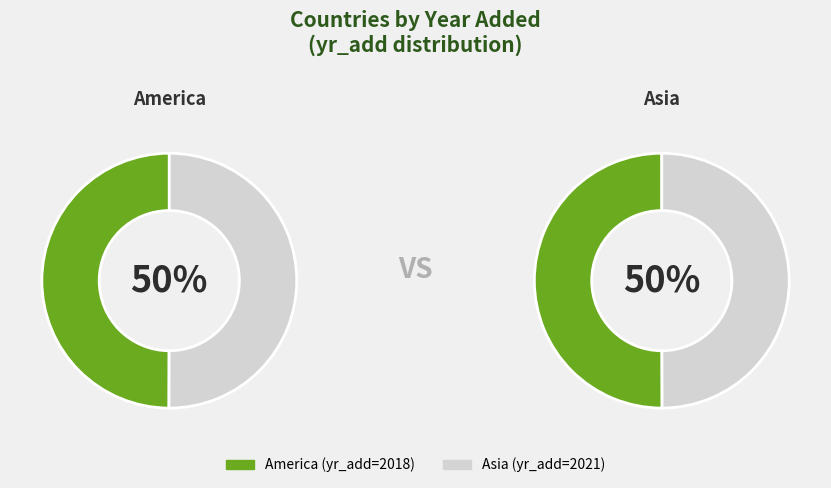

To the nearest percent, what portion does America represent?

50%